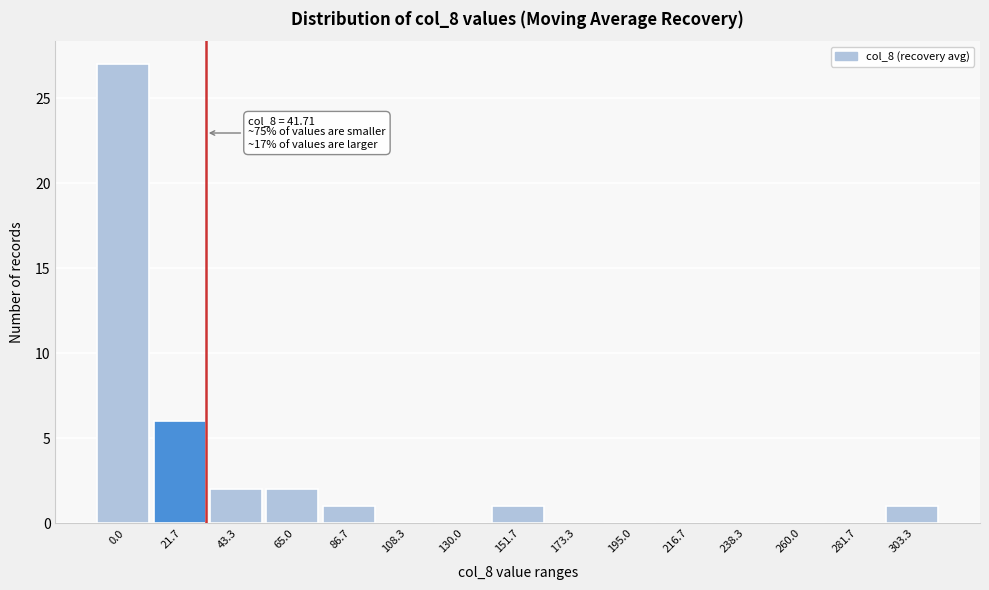

Reading left to right, list all the values displayed in this chart.

0.0=27	21.7=6	43.3=2	65.0=2	86.7=1	108.3=0	130.0=0	151.7=1	173.3=0	195.0=0	216.7=0	238.3=0	260.0=0	281.7=0	303.3=1